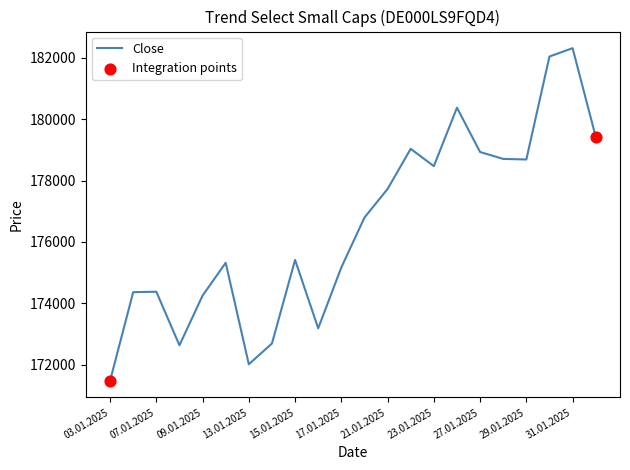

What is the greatest value displayed?

182307